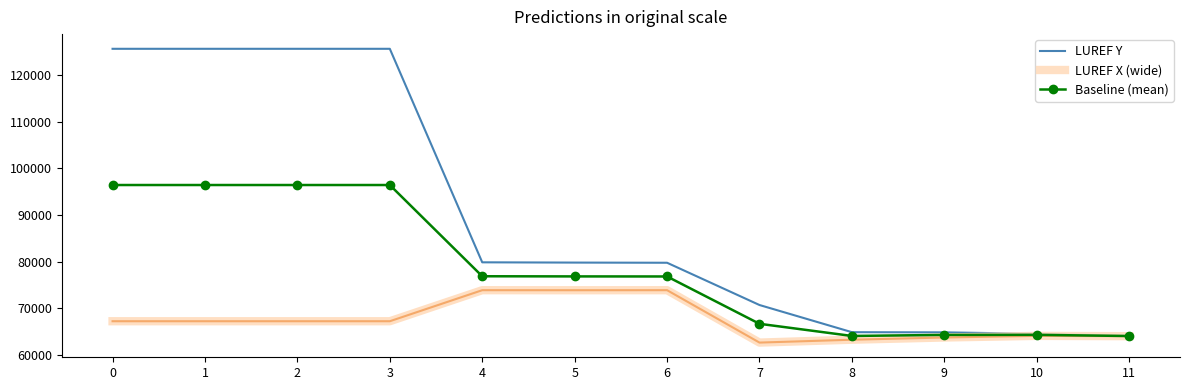

What is the minimum value shown in the chart?

62678.0